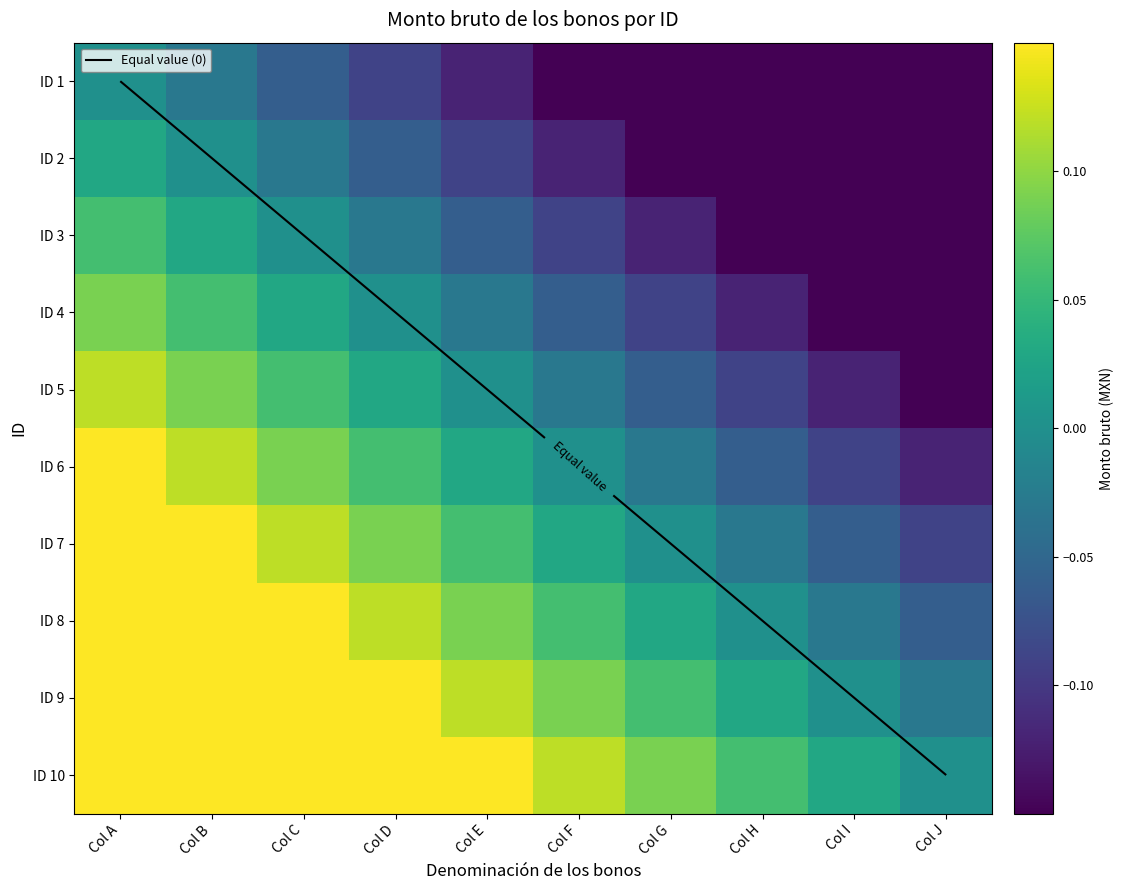

What is the sum of all ID 2 values?

-1.1